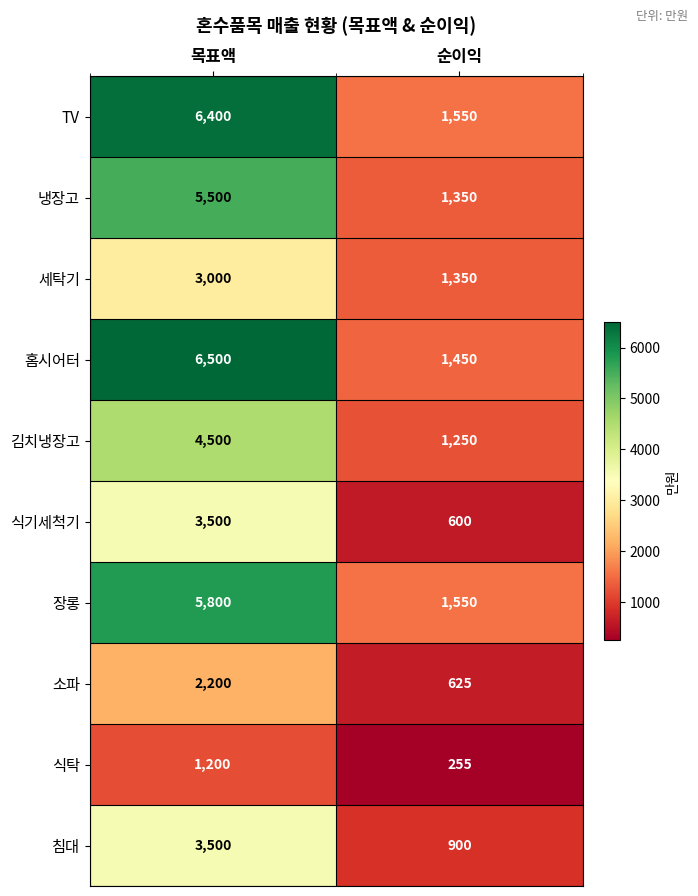

The value of 식탁 at 목표액 is 1200. True or false?

True